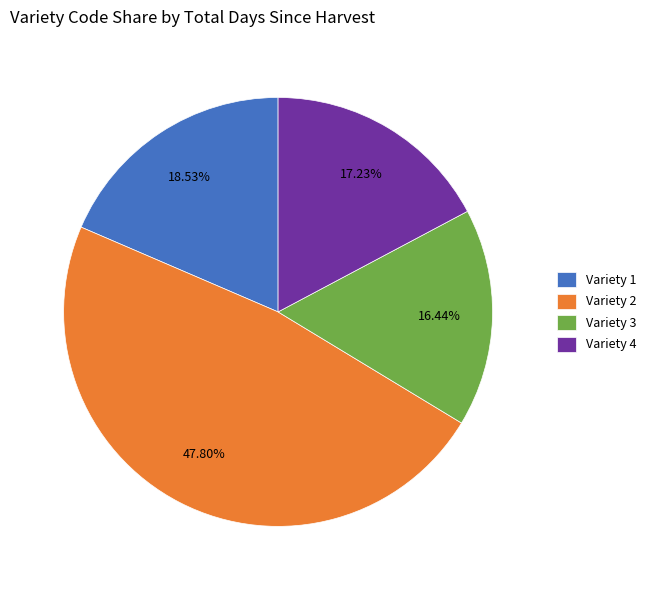

Combined, do Variety 2 and Variety 4 account for over 50%?

Yes